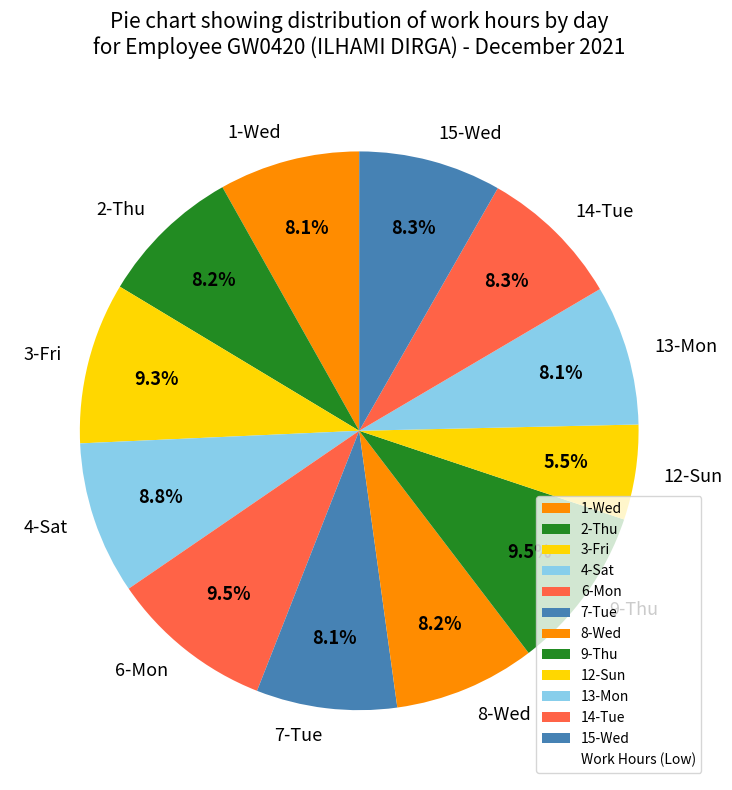

What percentage is NOT represented by 6-Mon?

90.5%